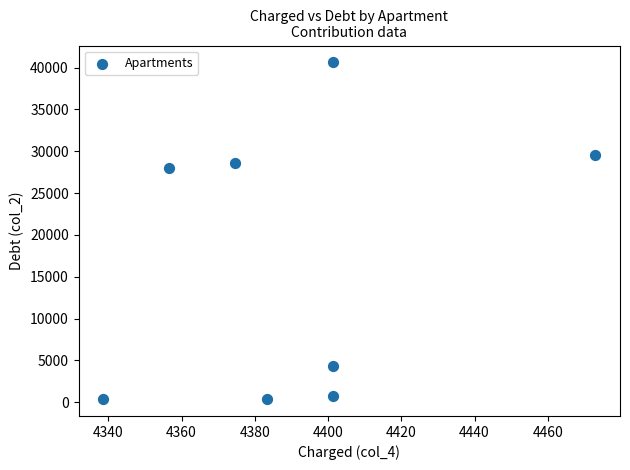

What is the range of X values (max minus min)?

134.4